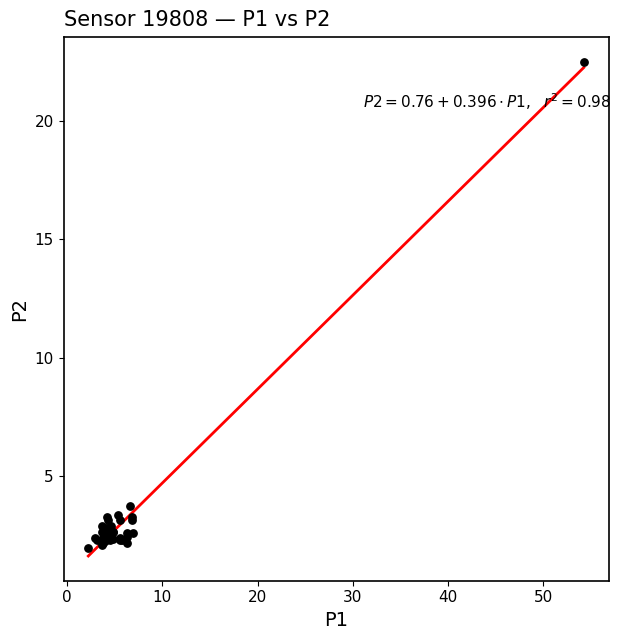

What Y value in the scatter plot is closest to 12?

3.8